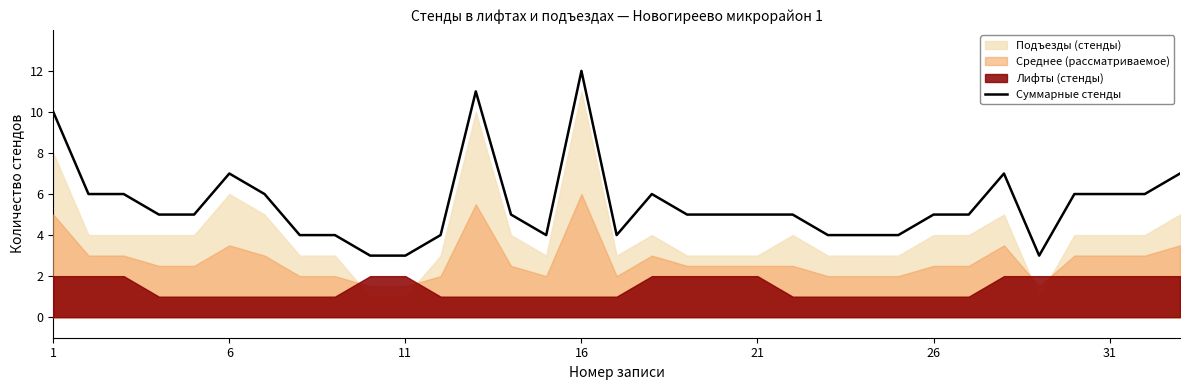

At which label does Суммарные стенды reach its peak?

16